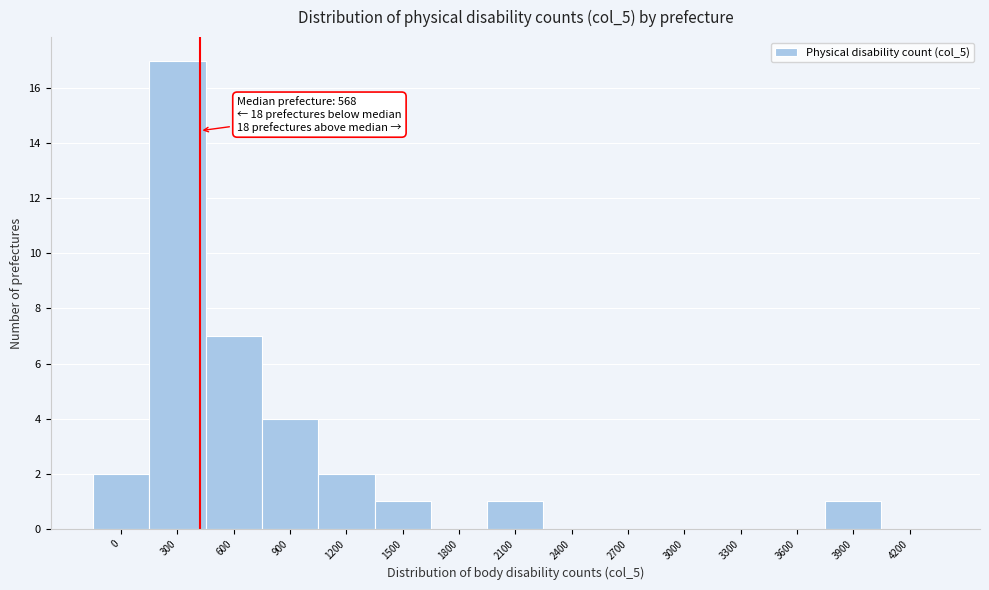

Reading left to right, what are all the values shown in this chart?

0=2	300=17	600=7	900=4	1200=2	1500=1	1800=0	2100=1	2400=0	2700=0	3000=0	3300=0	3600=0	3900=1	4200=0